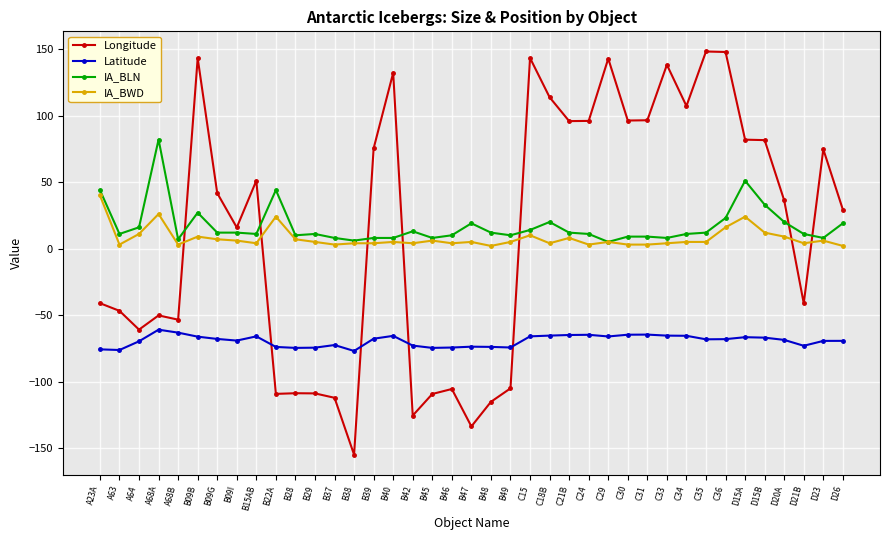

Where does the IA_BWD series first go above 5?

A23A